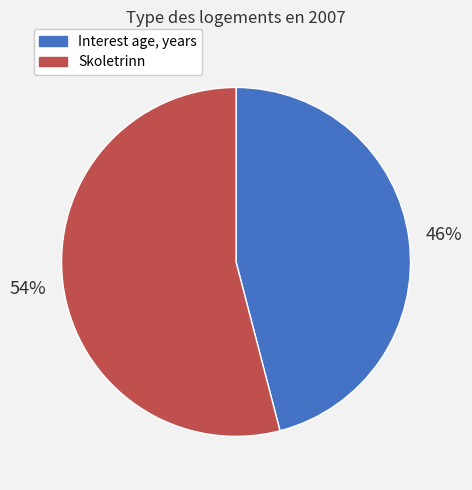

Which has a higher value, Interest age, years or Skoletrinn?

Skoletrinn